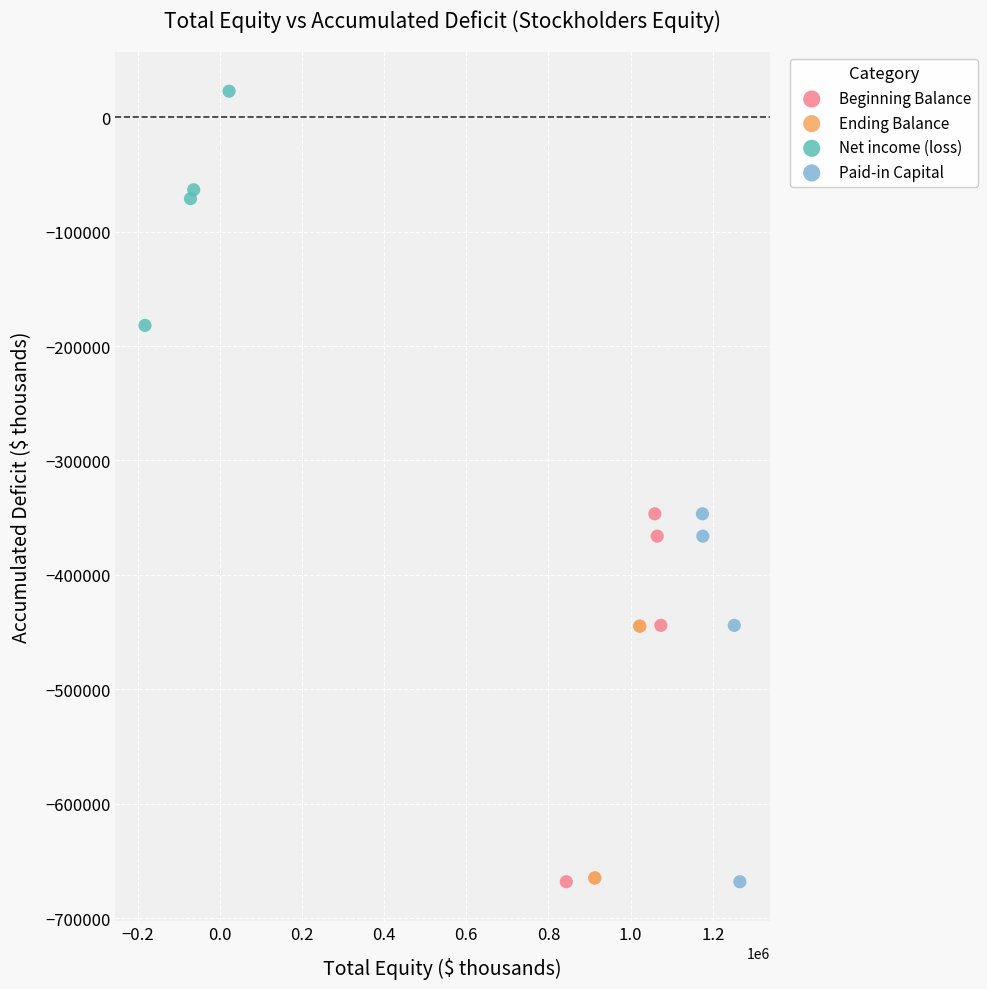

Which series reaches the maximum Y coordinate?

Net income (loss)